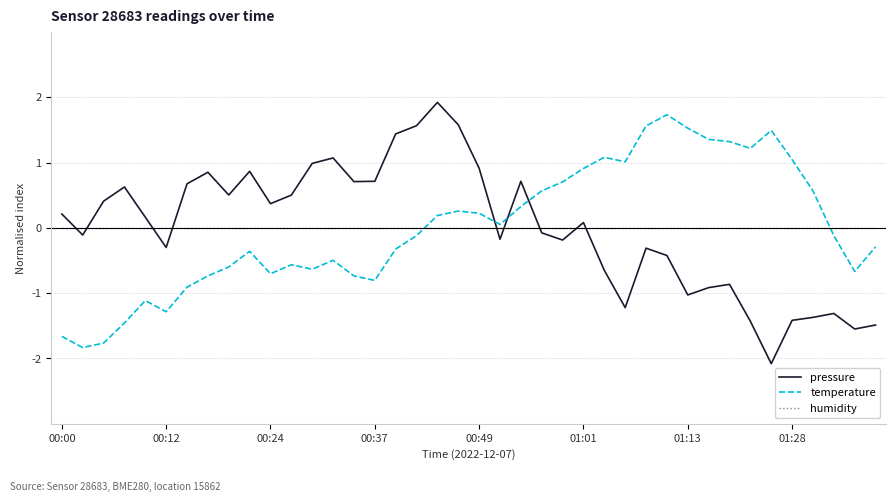

Rank the series by their maximum value, from highest to lowest.

pressure, temperature, humidity